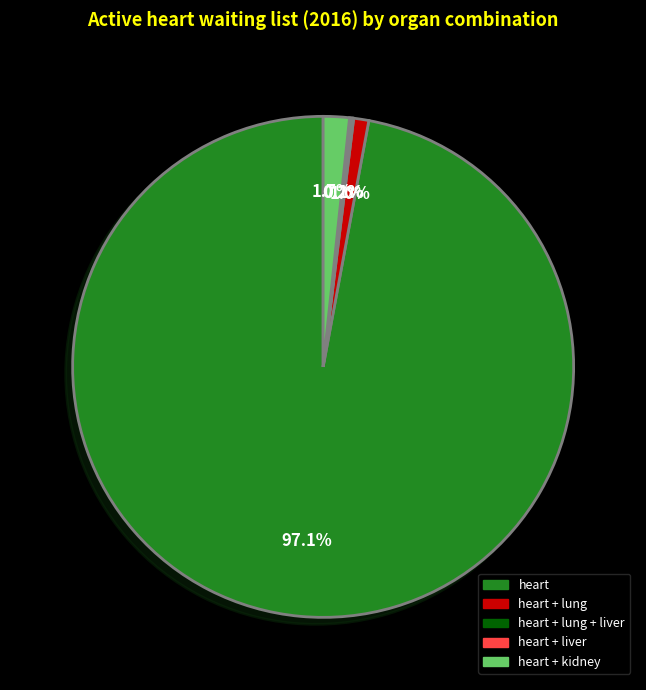

Does heart + kidney account for over 50% of the chart?

No